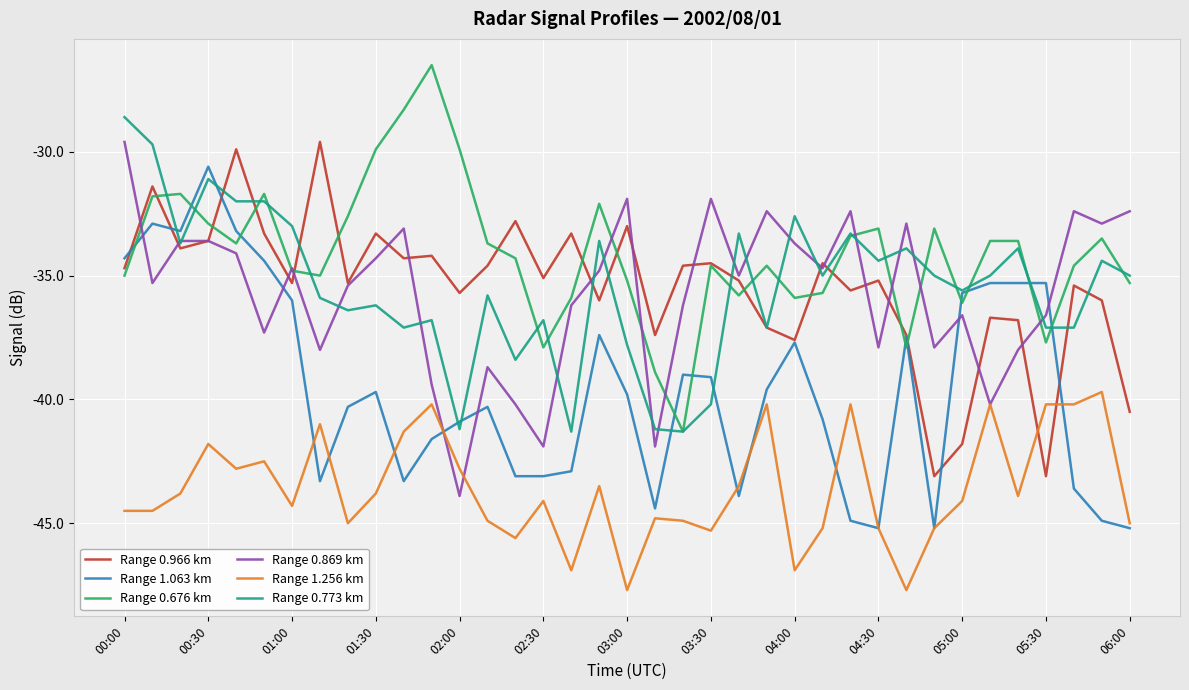

What is the maximum value for Range 1.063 km?

-30.6